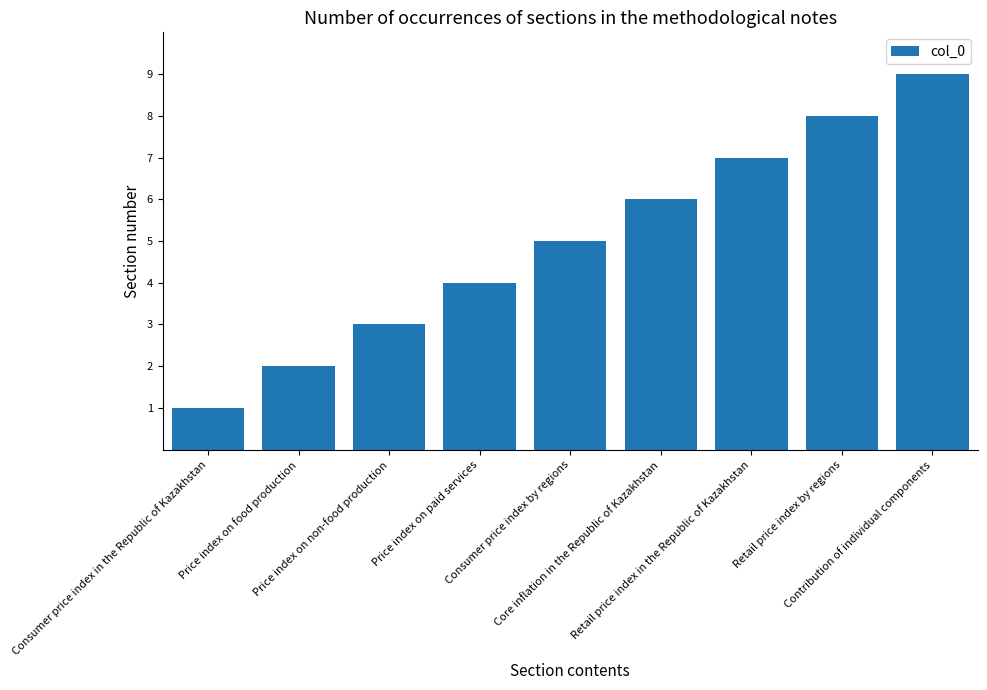

List the labels in order of value, smallest first.

Consumer price index in the Republic of Kazakhstan, Price index on food production, Price index on non-food production, Price index on paid services, Consumer price index by regions, Core inflation in the Republic of Kazakhstan, Retail price index in the Republic of Kazakhstan, Retail price index by regions, Contribution of individual components